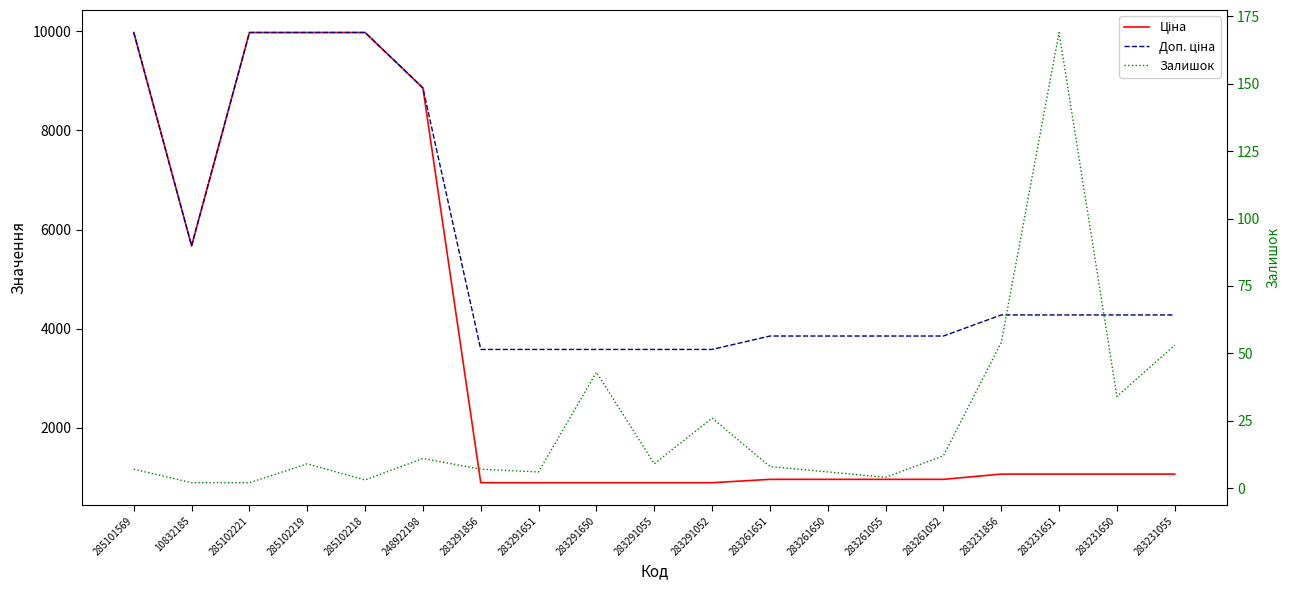

True or false: Ціна and Залишок intersect in this chart.

False